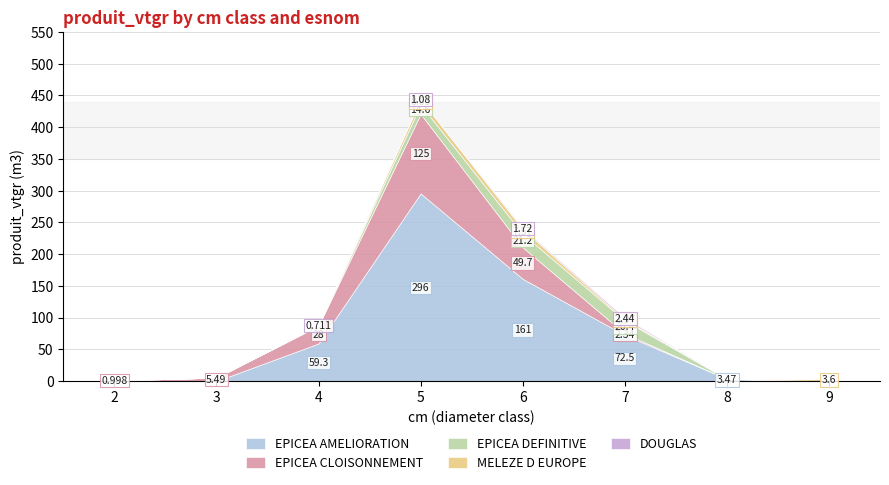

Reading right to left, transcribe all the data shown in this chart.

EPICEA AMELIORATION: 9=0.0	8=3.5	7=72.5	6=161.2	5=295.7	4=59.3	3=0.0	2=0.0
EPICEA CLOISONNEMENT: 9=0.0	8=0.0	7=2.3	6=49.7	5=125.2	4=28.0	3=5.5	2=1.0
EPICEA DEFINITIVE: 9=0.0	8=0.0	7=20.4	6=21.2	5=14.6	4=0.0	3=0.0	2=0.0
MELEZE D EUROPE: 9=3.6	8=0.0	7=2.0	6=7.6	5=8.0	4=0.0	3=0.0	2=0.0
DOUGLAS: 9=0.0	8=0.0	7=2.4	6=1.7	5=1.1	4=0.7	3=0.0	2=0.0